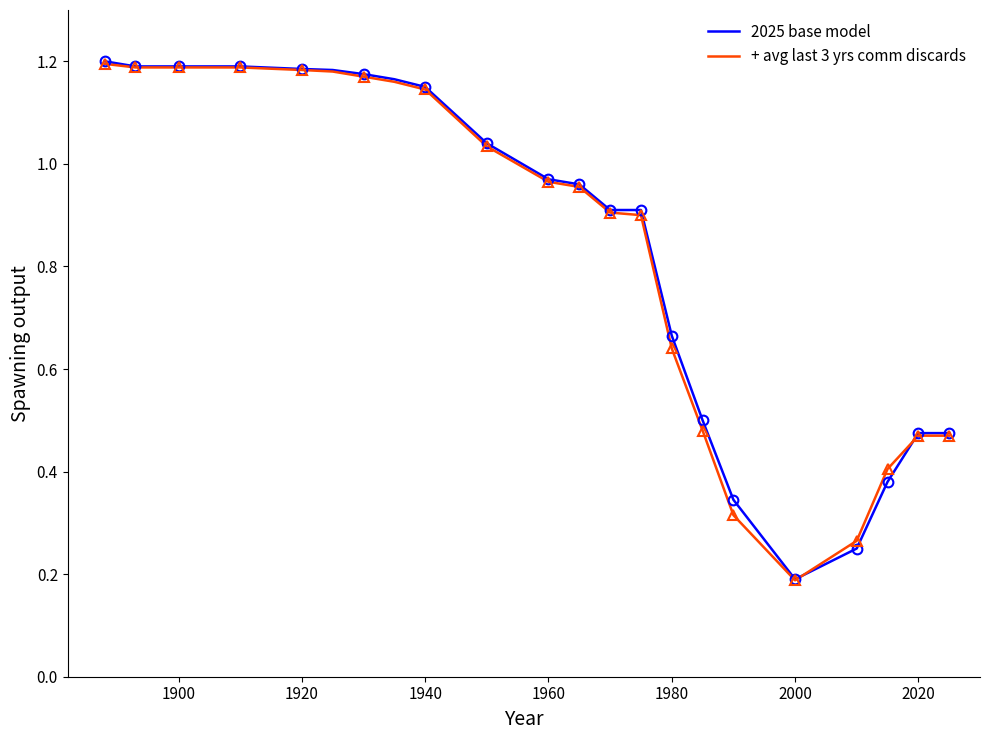

How many interior local valleys does the 2025 base model series have?

1